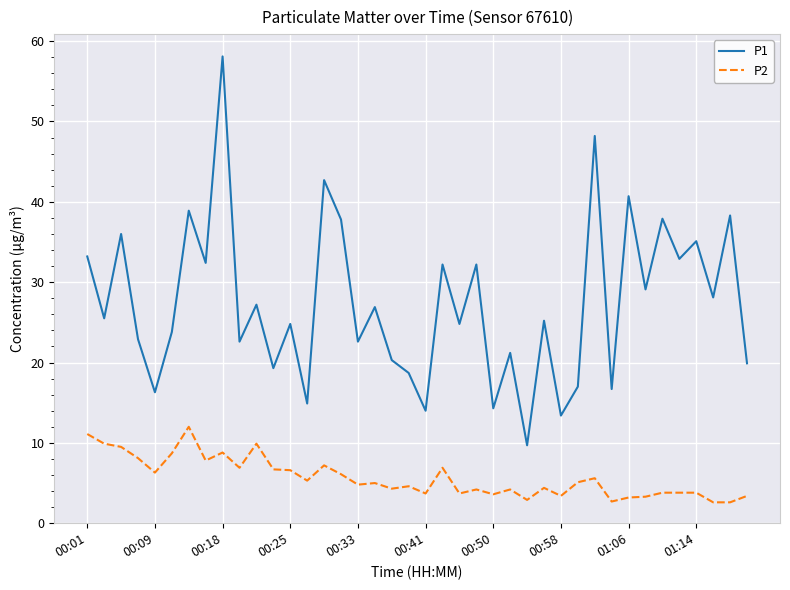

What is the average value of the P2 series?

5.7